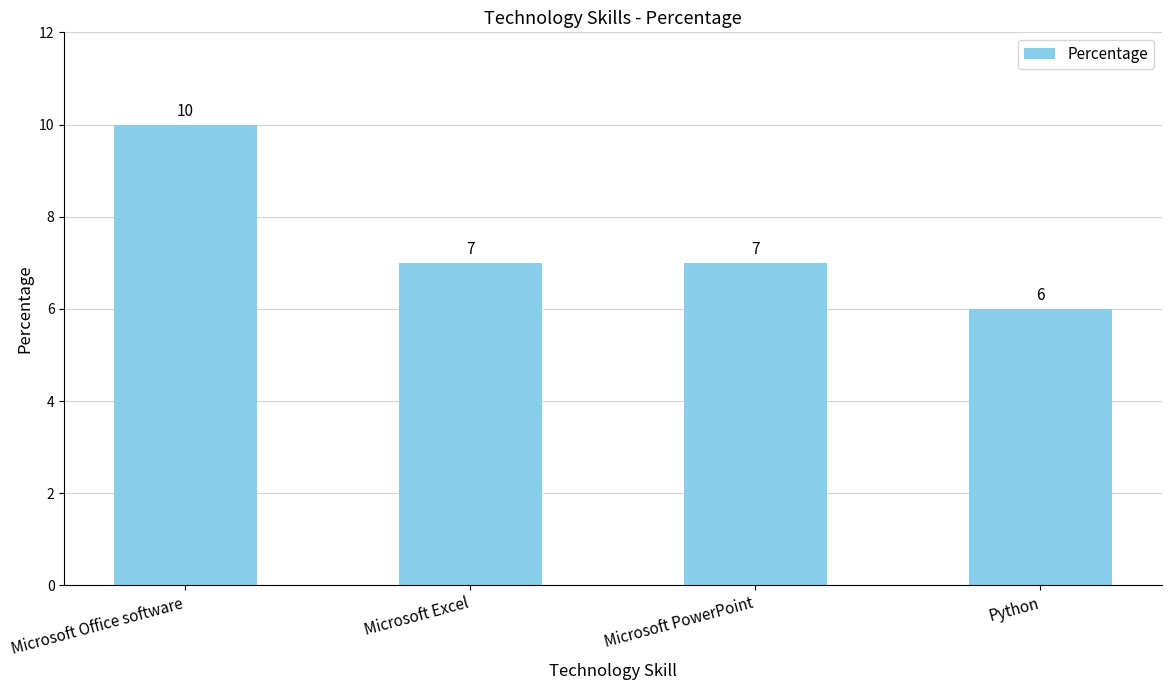

Is it true that the value at Microsoft Office software is 10?

True